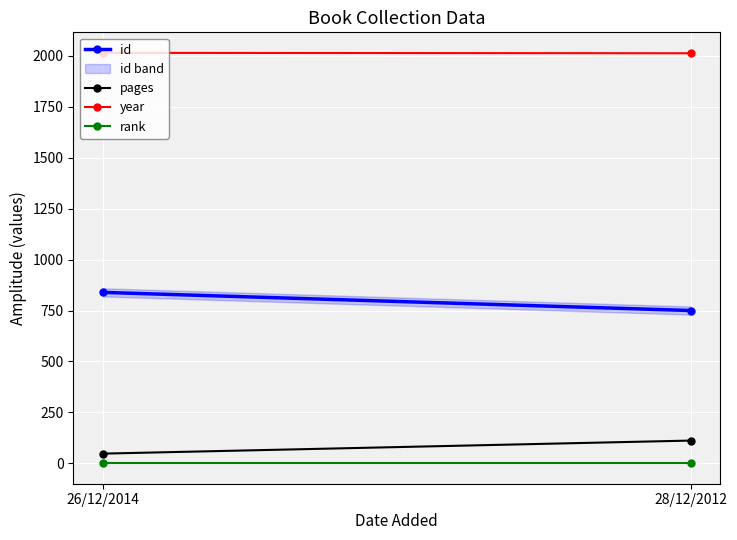

What is the maximum value for rank?

1